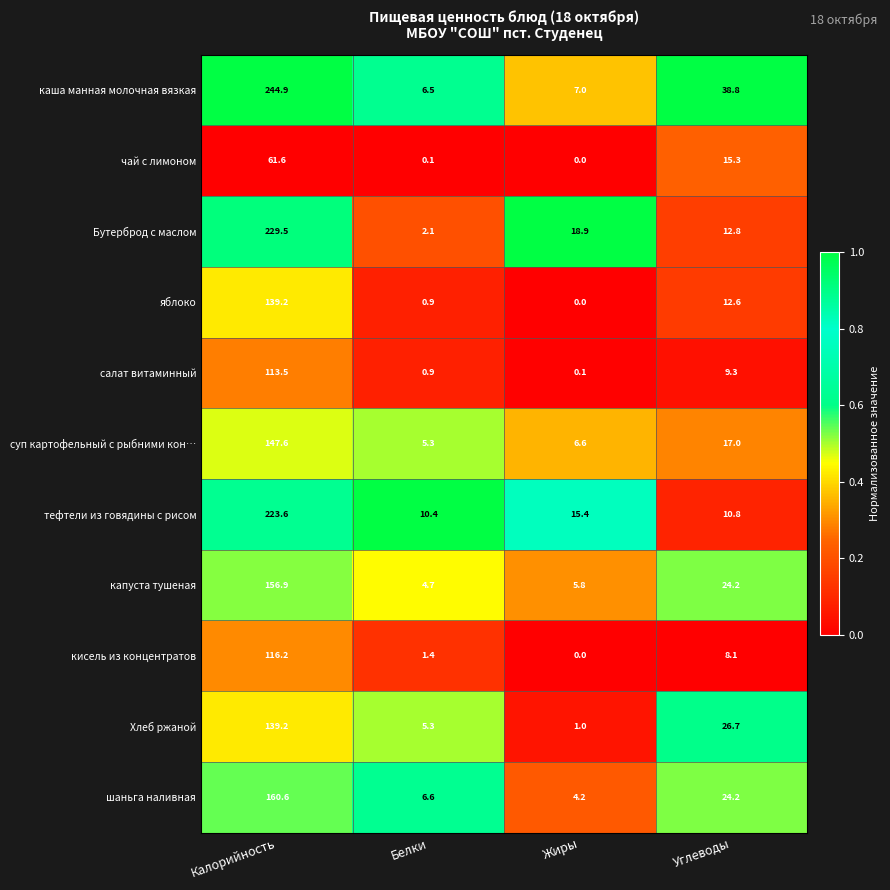

At how many categories does at least one series exceed 0?

4